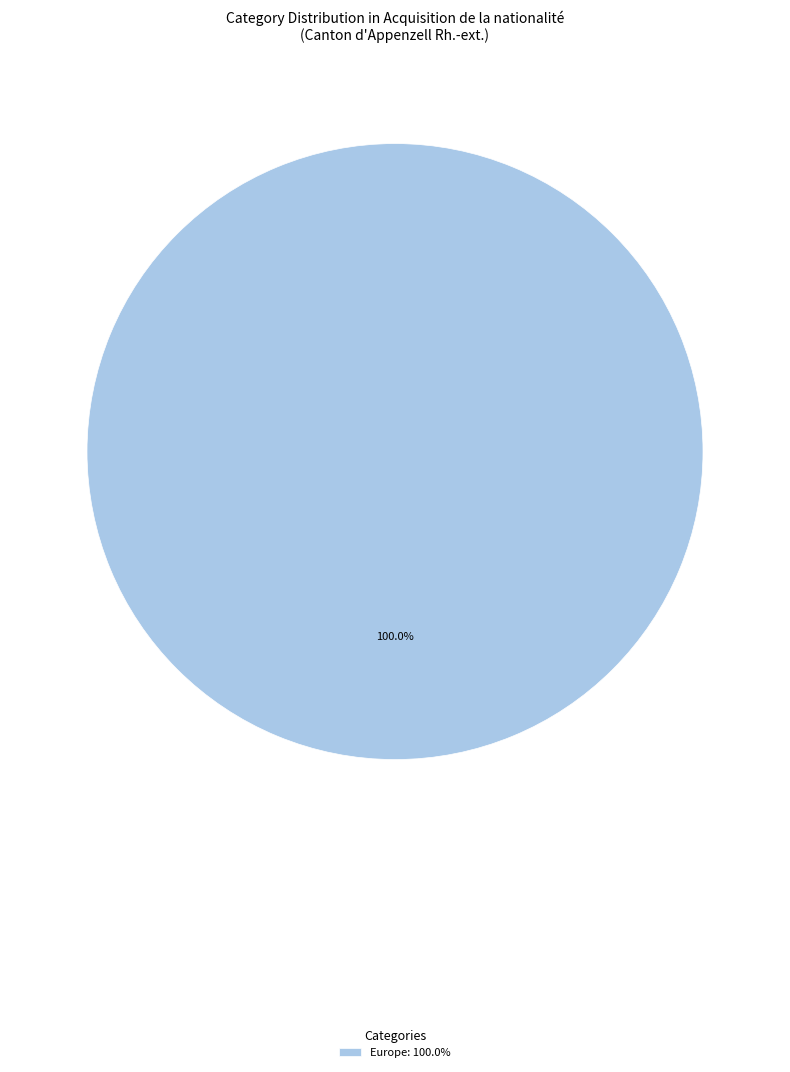

Is there any slice that represents more than half of the pie?

Yes